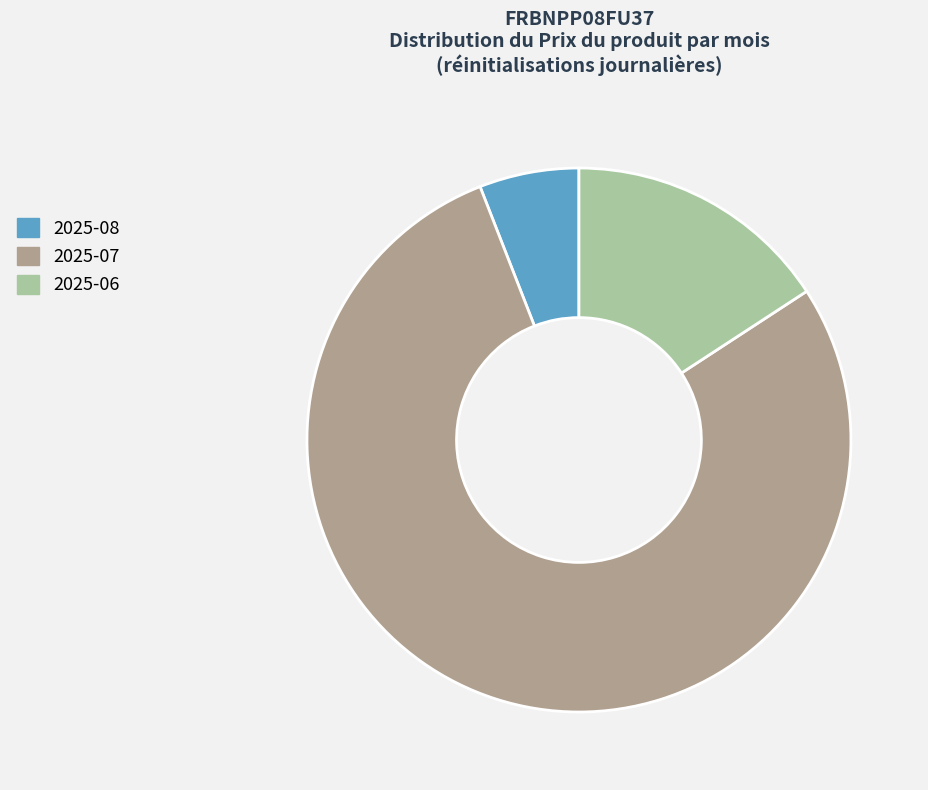

Which category has the smallest portion of the pie?

2025-08